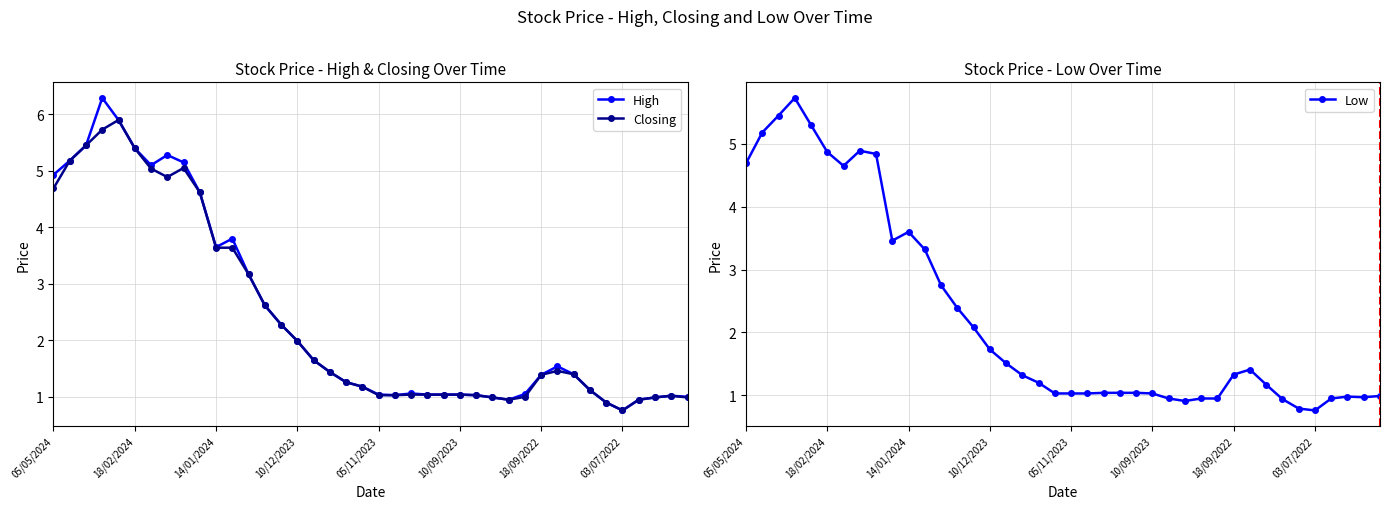

What is the maximum value for Closing?

5.9